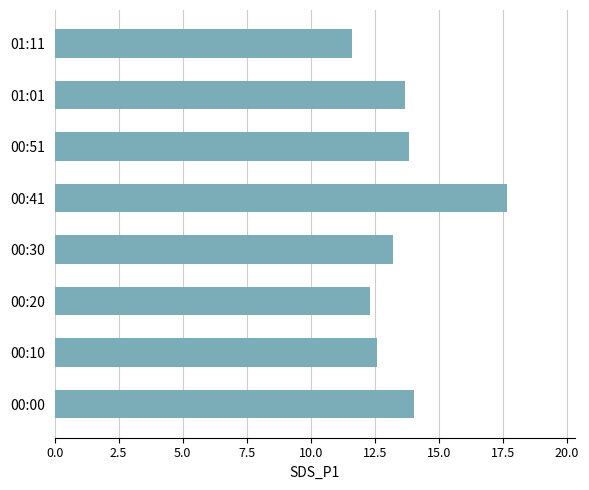

Reading top to bottom, transcribe all the data shown in this chart.

11.6	13.7	13.8	17.7	13.2	12.3	12.6	14.0